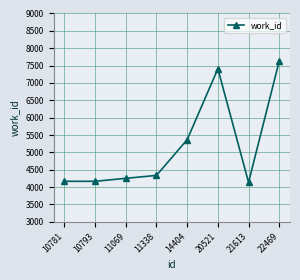

What value does the data have at 10793?

4167